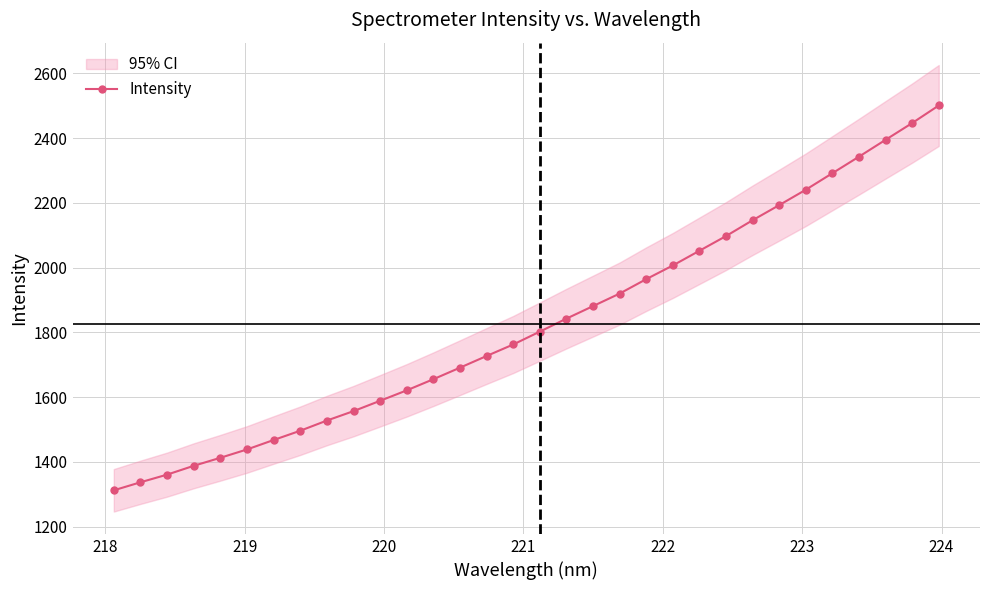

What is the lowest value of the Intensity series?

1312.4